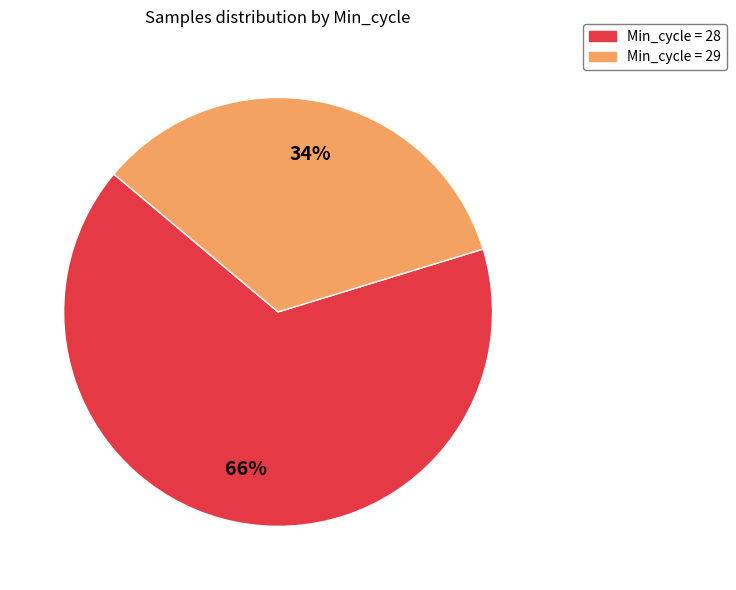

Is there a majority slice in this chart?

Yes